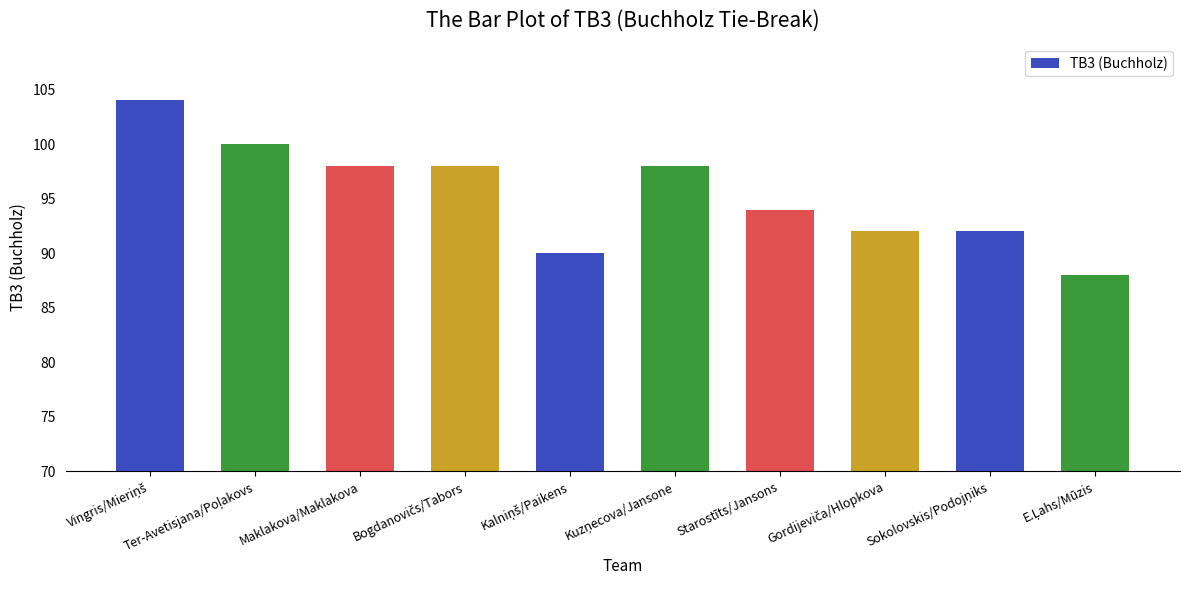

Reading right to left, extract all data points from this chart.

88	92	92	94	98	90	98	98	100	104